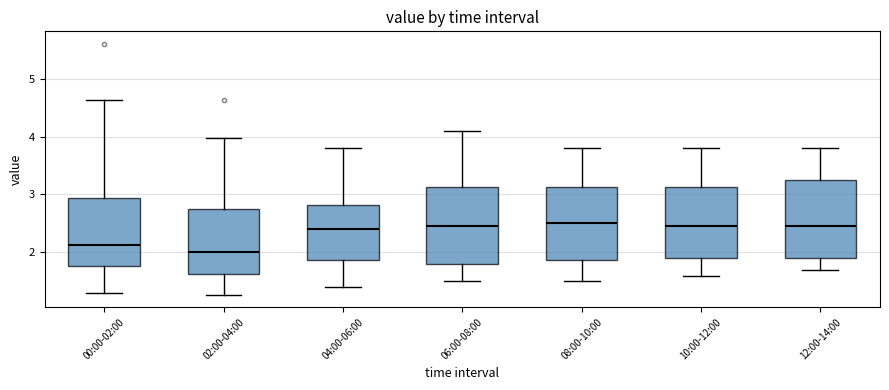

Reading left to right, read every box against the y-axis: the position of its median line, the range the box covers, and the ends of its whiskers. The values are not printed on the chart, so give them approximately, as read against the axis.

00:00-02:00: median 2.1, box 1.8 to 2.9, whiskers 1.3 to 4.6
02:00-04:00: median 2.0, box 1.6 to 2.7, whiskers 1.3 to 4.0
04:00-06:00: median 2.4, box 1.9 to 2.8, whiskers 1.4 to 3.8
06:00-08:00: median 2.5, box 1.8 to 3.1, whiskers 1.5 to 4.1
08:00-10:00: median 2.5, box 1.9 to 3.1, whiskers 1.5 to 3.8
10:00-12:00: median 2.5, box 1.9 to 3.1, whiskers 1.6 to 3.8
12:00-14:00: median 2.5, box 1.9 to 3.3, whiskers 1.7 to 3.8